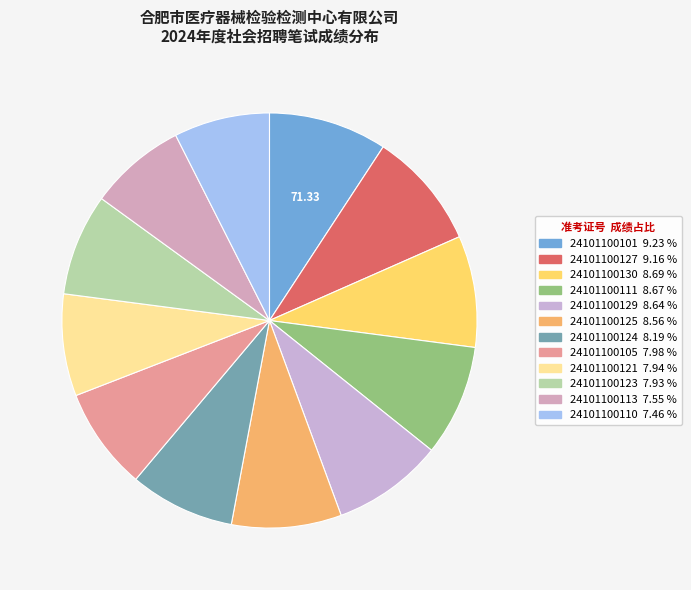

Rank the categories by value from highest to lowest.

24101100101, 24101100127, 24101100130, 24101100111, 24101100129, 24101100125, 24101100124, 24101100105, 24101100121, 24101100123, 24101100113, 24101100110